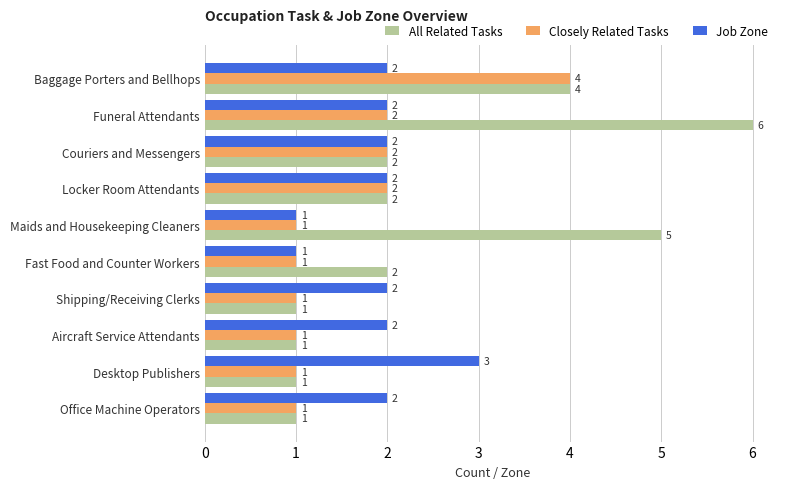

What is the total value across all series at Desktop Publishers?

5